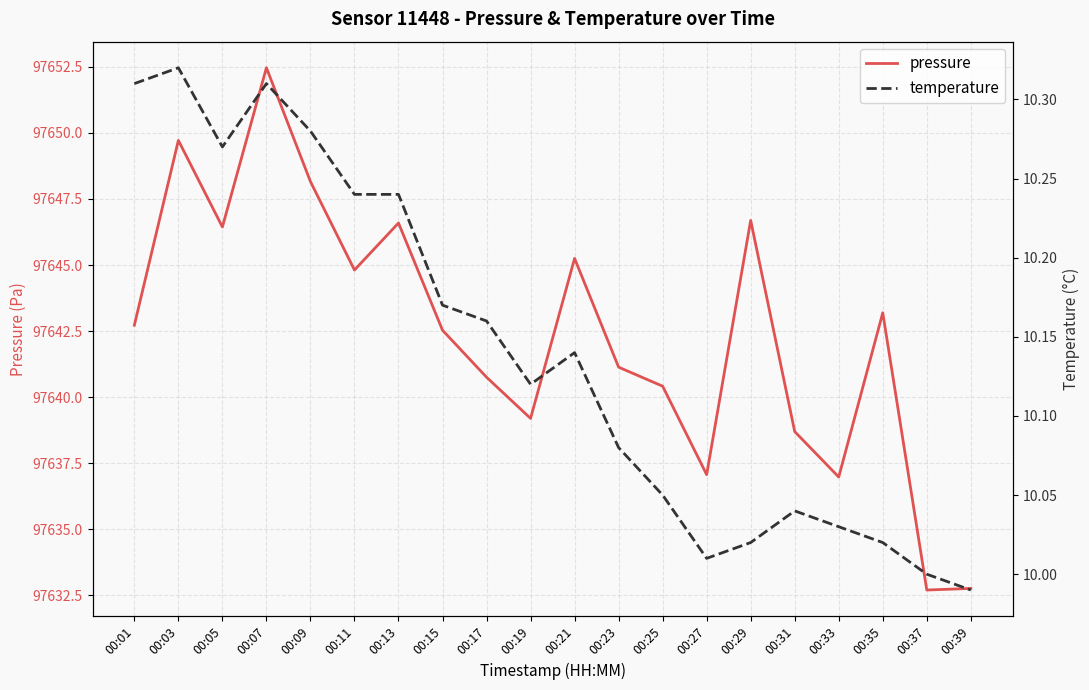

Which label corresponds to the largest value in the chart?

00:07